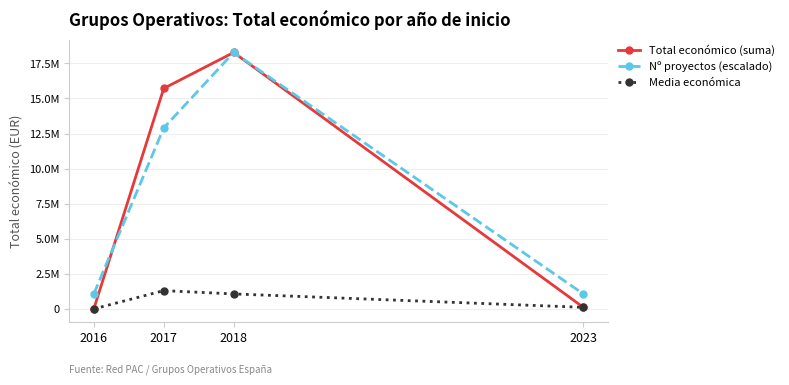

What are all the series names shown in the legend?

Total económico (suma), Nº proyectos (escalado), Media económica